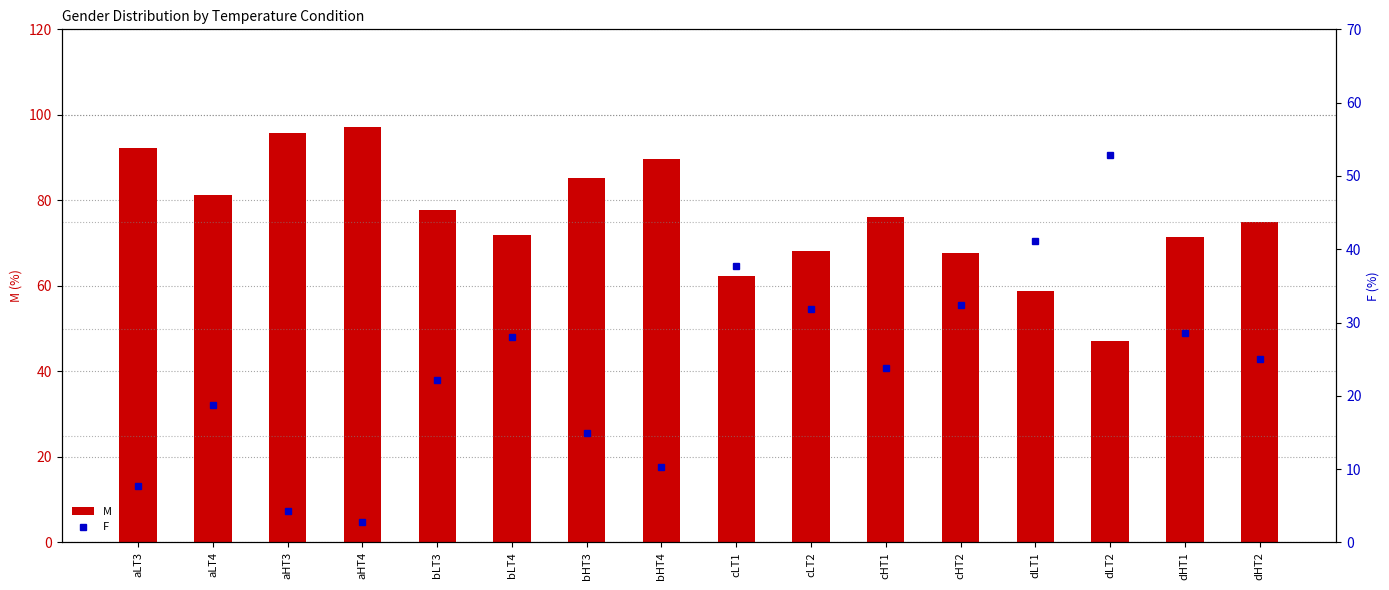

Read the F value at aHT3.

4.3